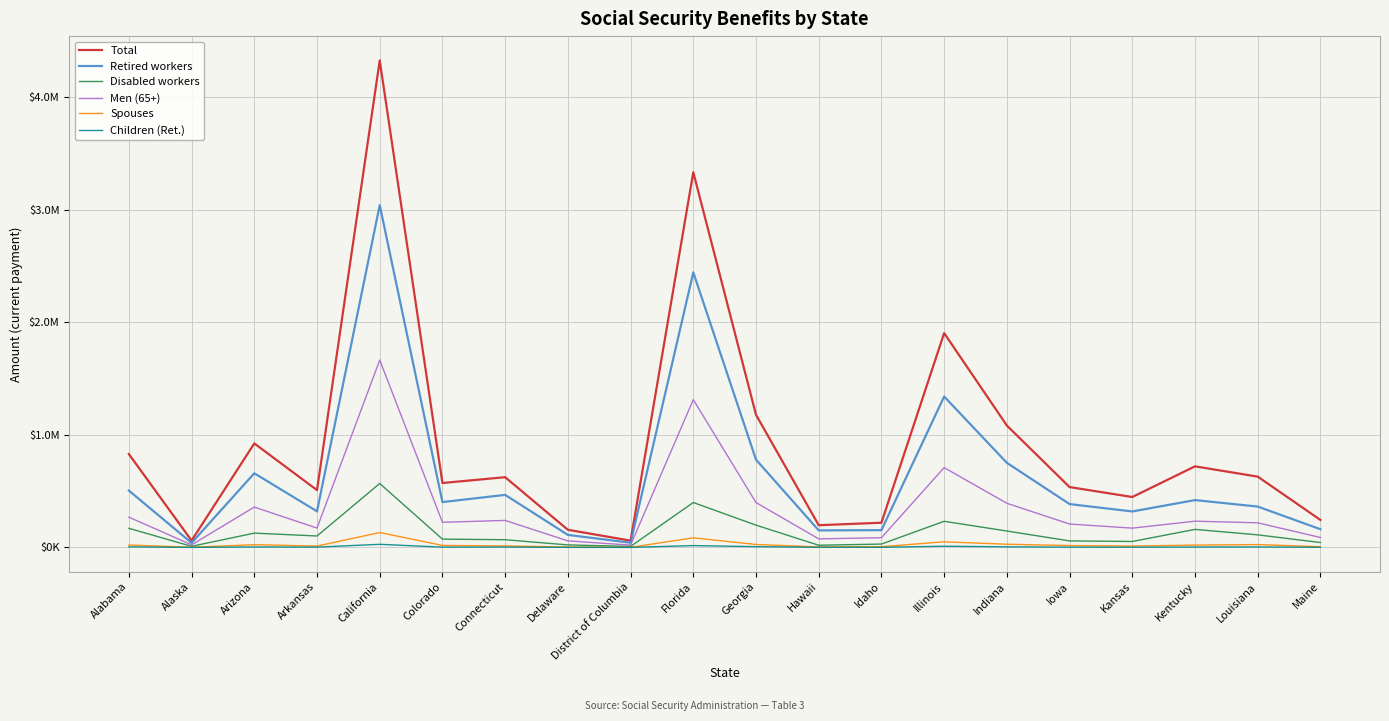

At Hawaii, list the series in order from smallest to largest.

Children (Ret.), Spouses, Disabled workers, Men (65+), Retired workers, Total